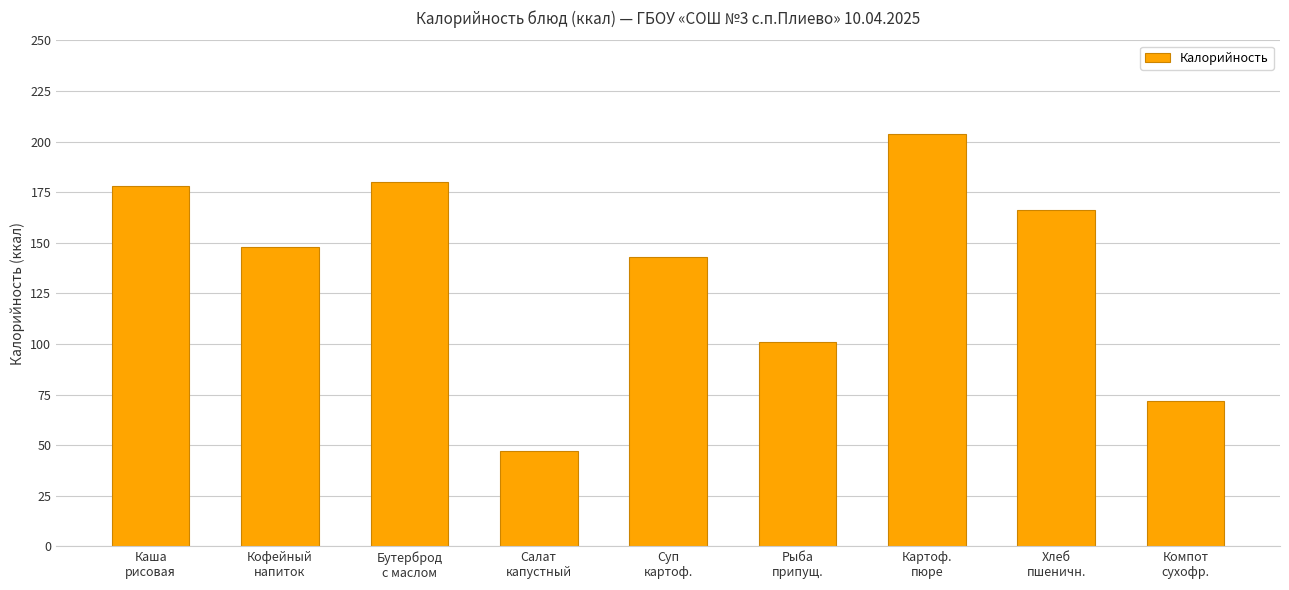

What is the difference between the second highest and minimum values?

133